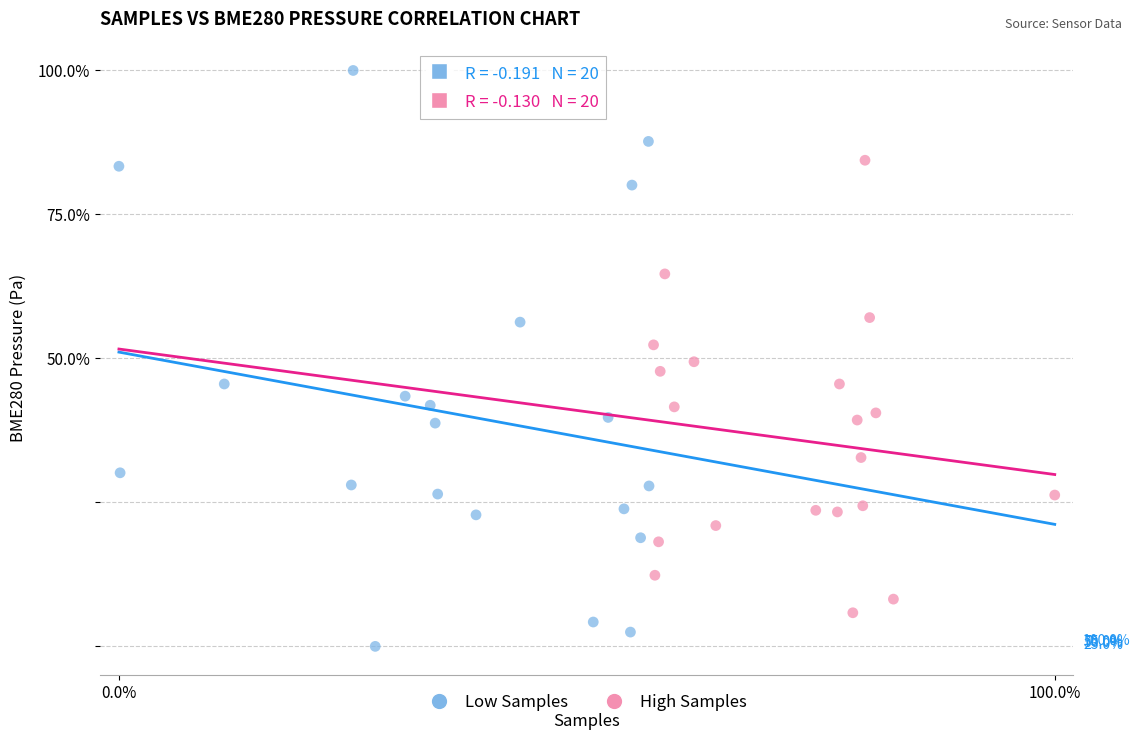

Which series contains the lowest Y value?

Low Samples